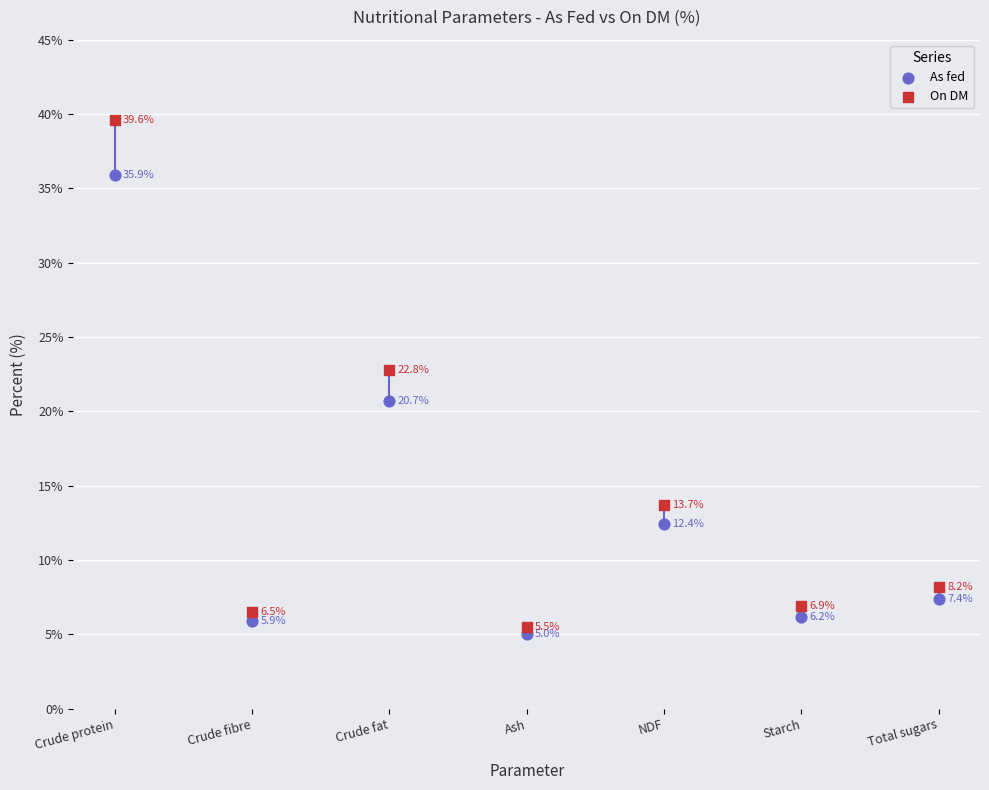

Which series contains the highest Y value?

On DM